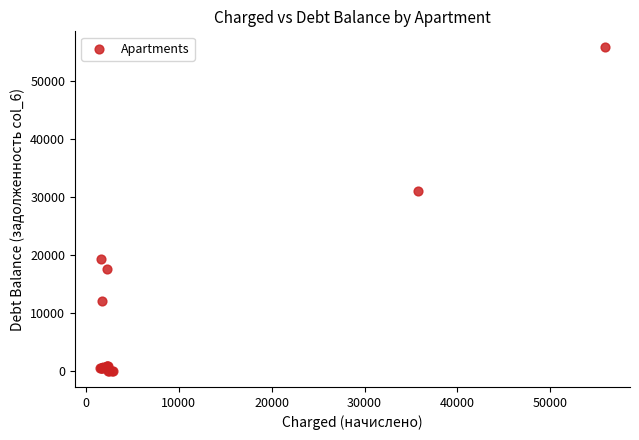

What Y value in the scatter plot is closest to 27929?

31080.9